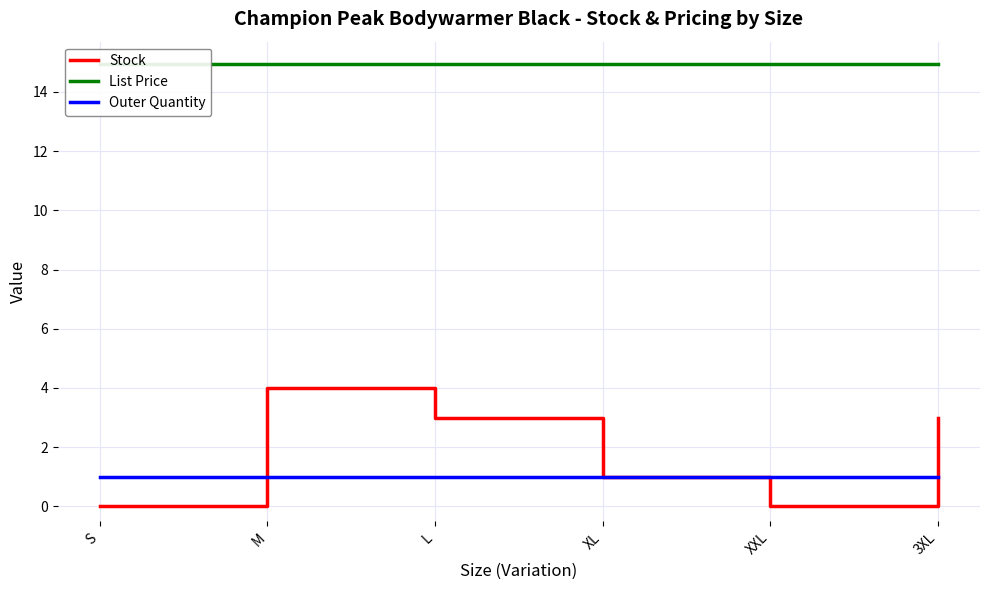

In Stock, how many points are higher than both neighbors (excluding endpoints)?

1